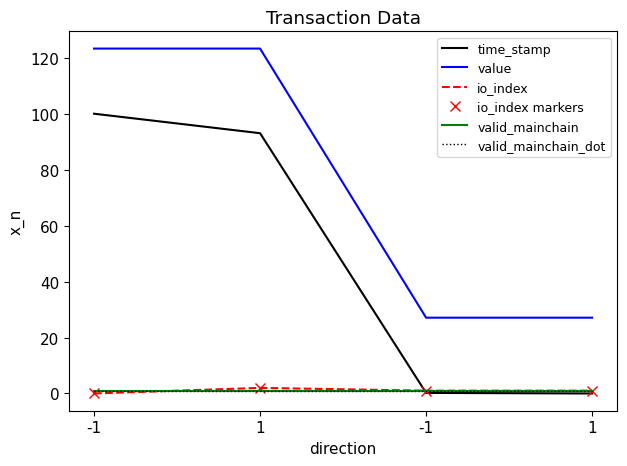

At which category is the sum across all series the highest?

-1